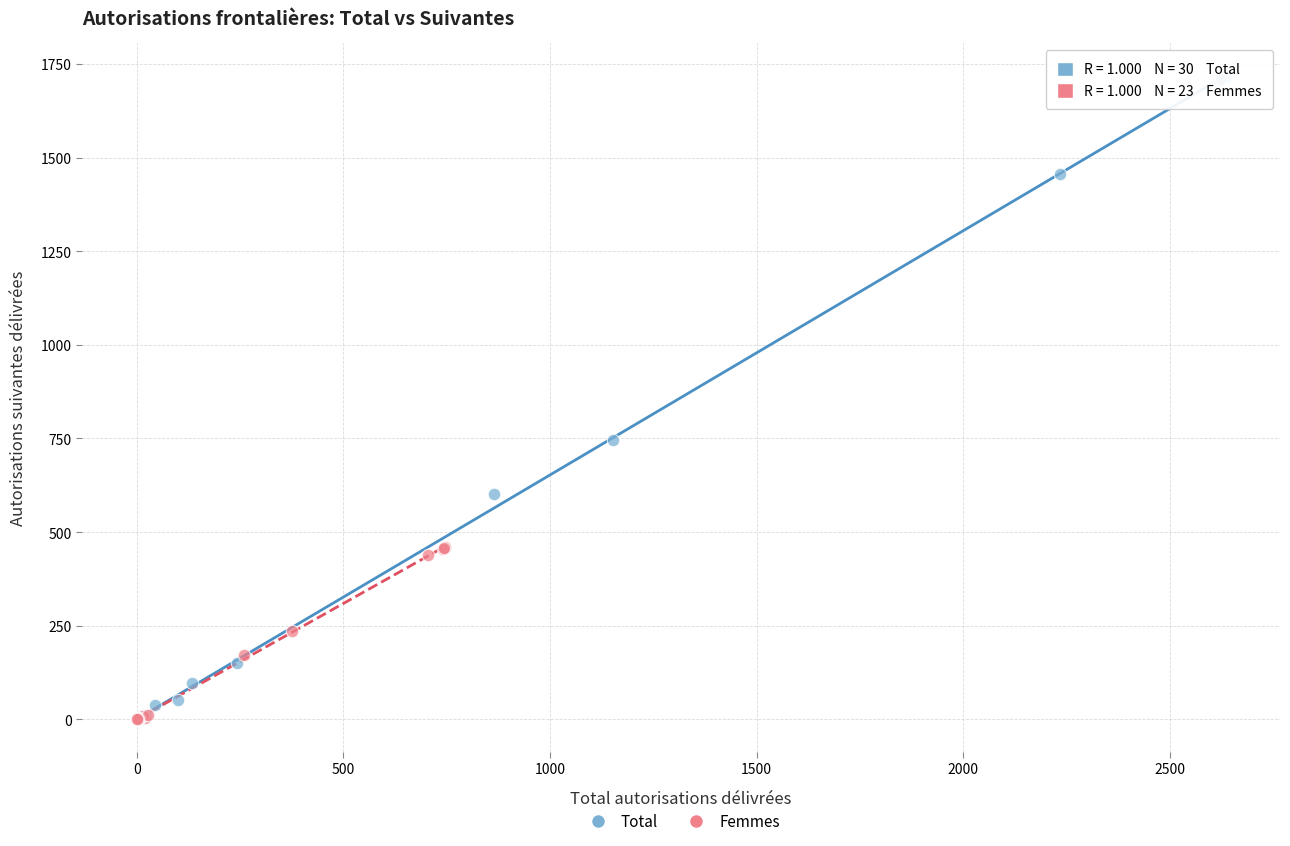

Which series has the widest spread of Y values?

Total